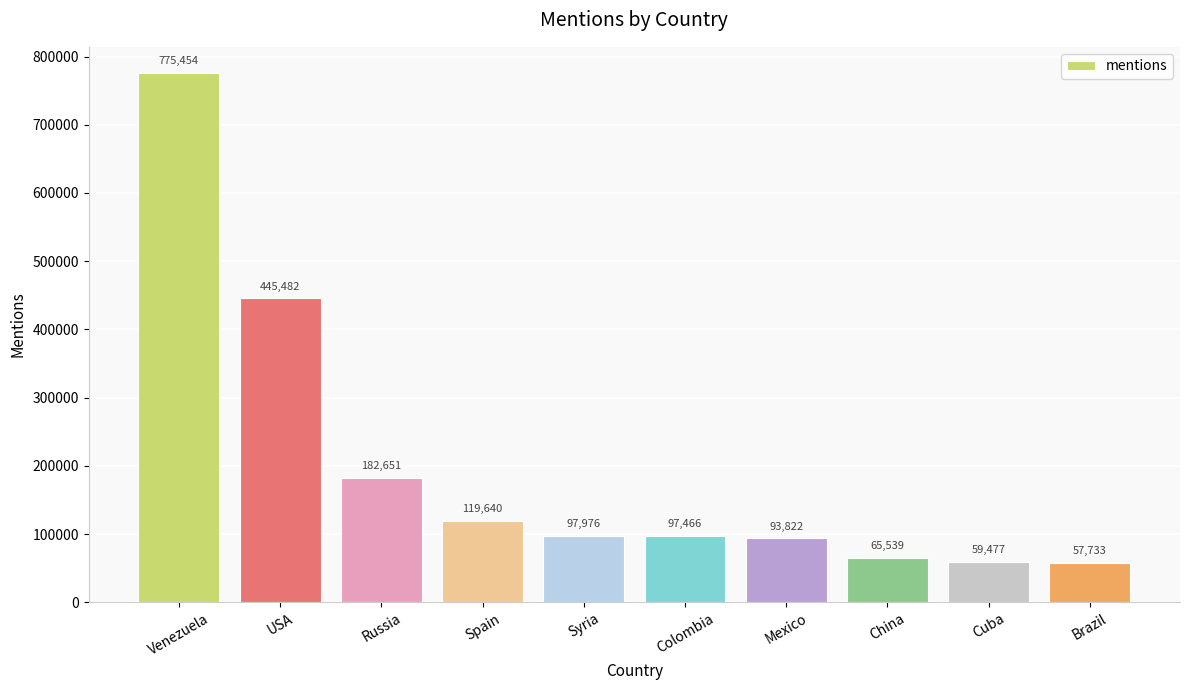

Rank the categories by value from lowest to highest.

Brazil, Cuba, China, Mexico, Colombia, Syria, Spain, Russia, USA, Venezuela